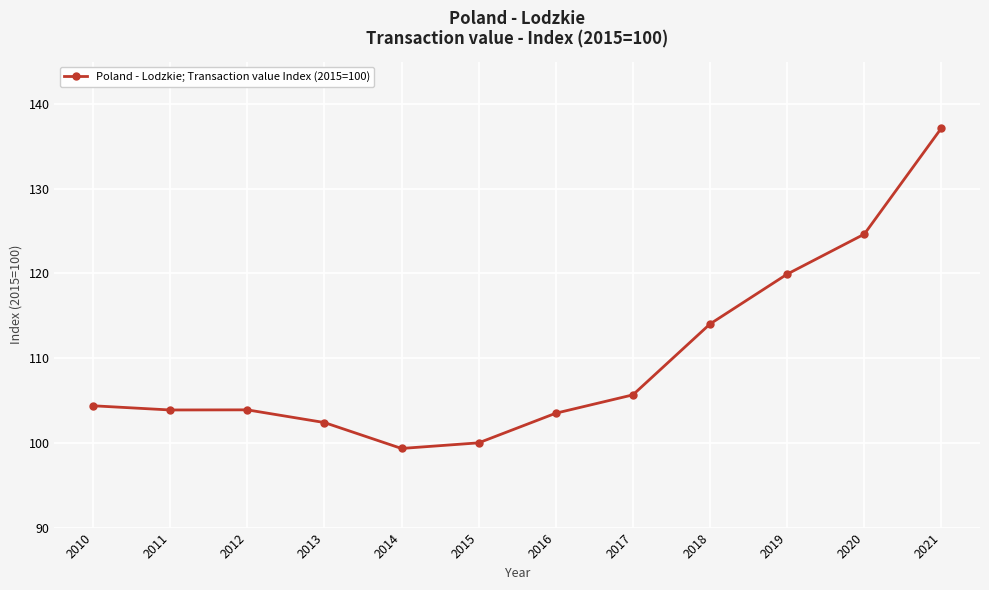

What is the change in value from 2012 to 2020?

+20.7